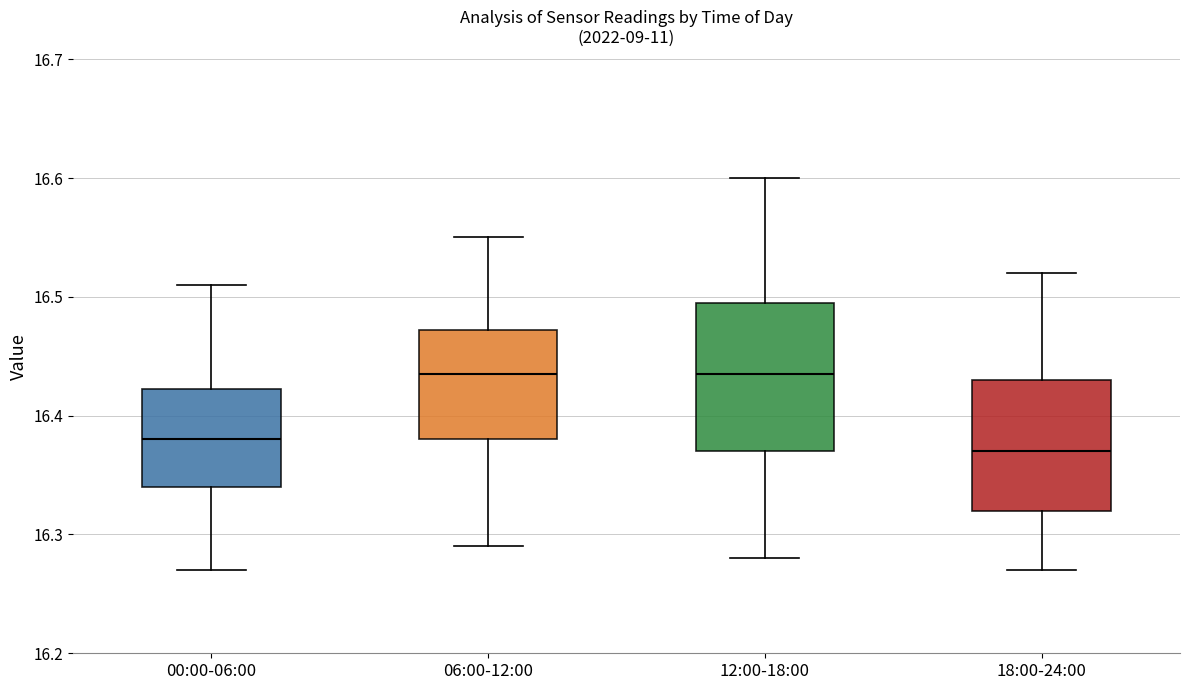

Where is the lower edge of the box for 06:00-12:00 on the y-axis? The values are not printed on the chart, so give them approximately, as read against the axis.

16.38